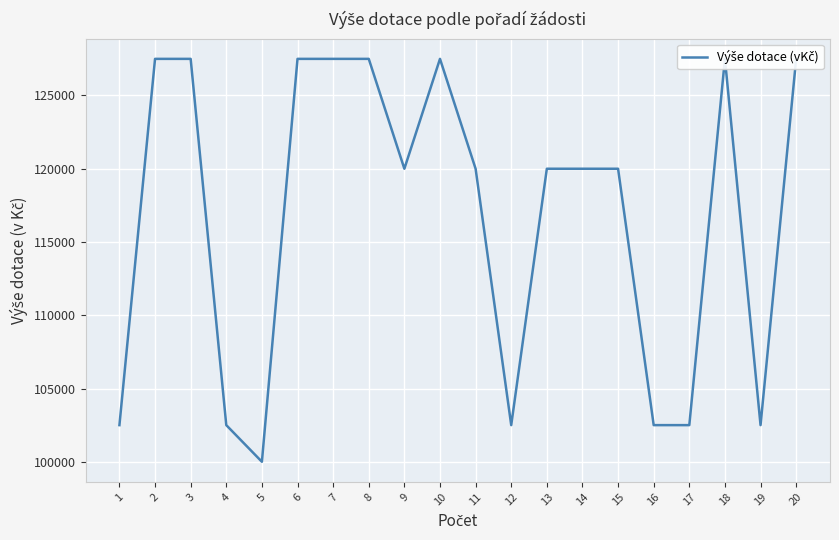

What is the sum of the values at 1 and 5?

202500